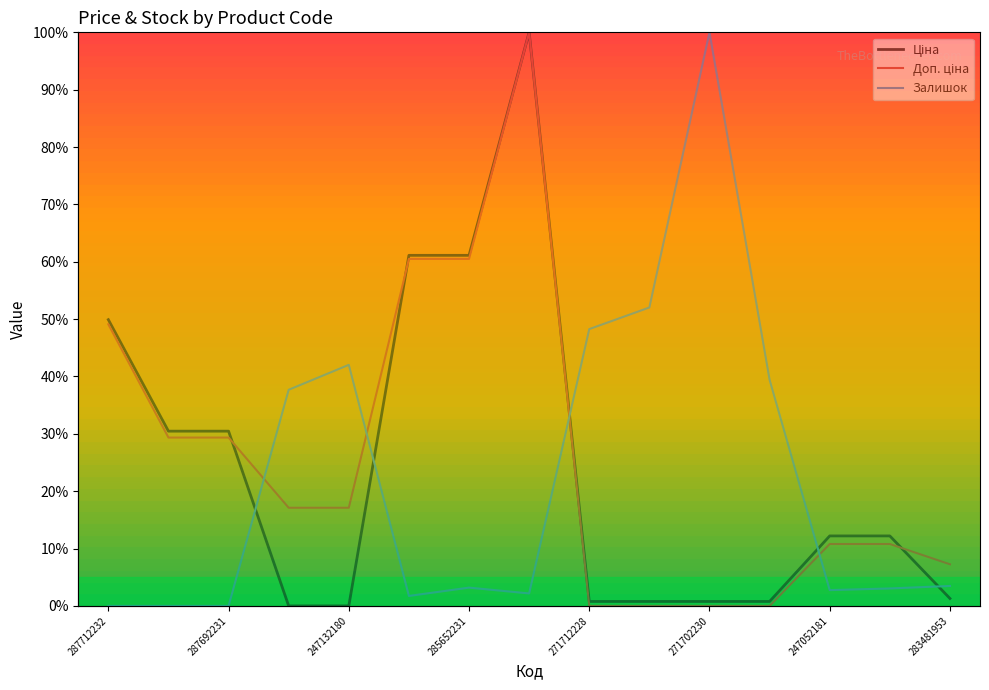

What is the total value across all series at 271702230?

100.8